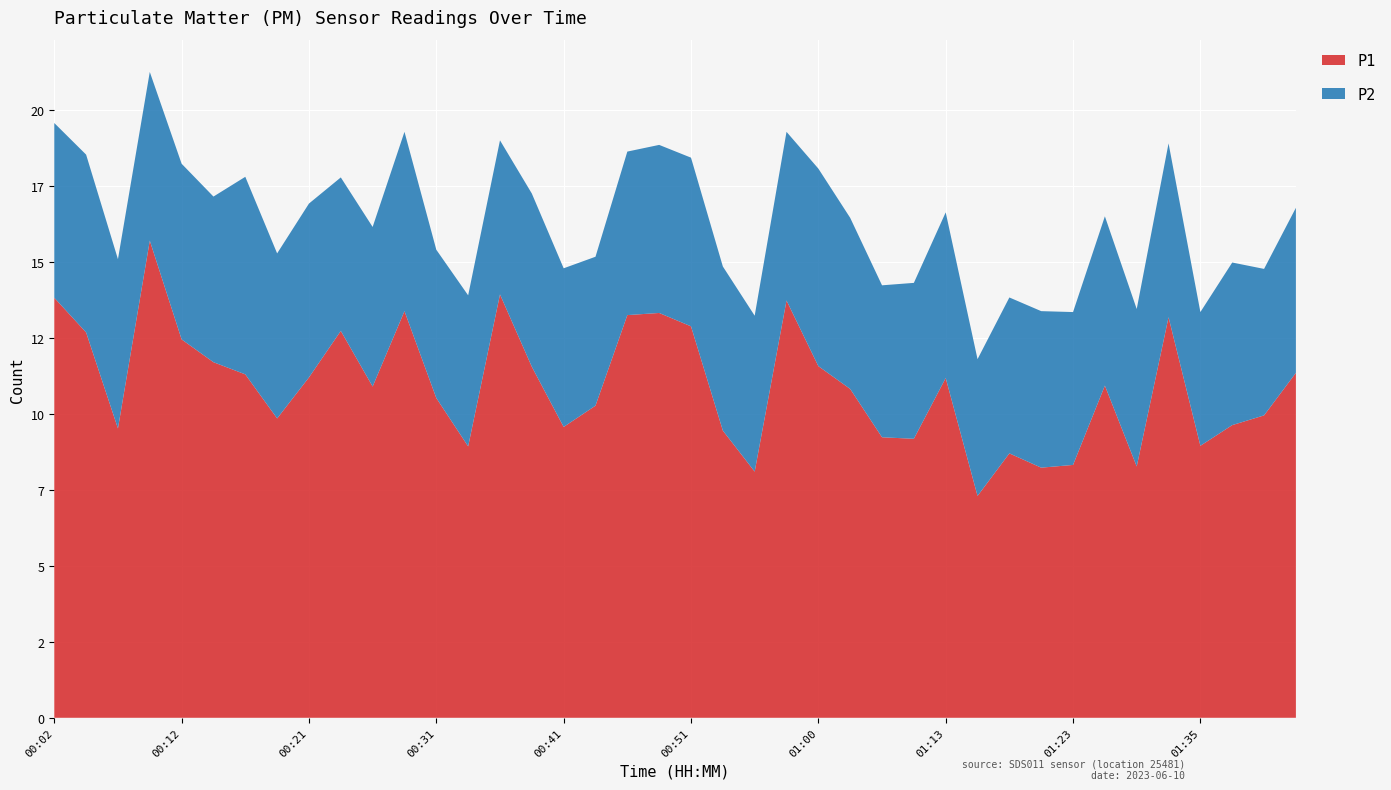

Reading right to left, transcribe all the data shown in this chart.

P1: 01:43=11.3	01:40=9.9	01:38=9.6	01:35=8.9	01:33=13.2	01:30=8.3	01:26=10.9	01:23=8.3	01:20=8.2	01:18=8.7	01:15=7.3	01:13=11.2	01:11=9.2	01:05=9.2	01:03=10.8	01:00=11.6	00:58=13.7	00:56=8.1	00:53=9.4	00:51=12.9	00:48=13.3	00:46=13.2	00:43=10.3	00:41=9.6	00:38=11.6	00:36=13.9	00:34=8.9	00:31=10.5	00:29=13.4	00:26=10.9	00:24=12.7	00:21=11.2	00:19=9.8	00:16=11.3	00:14=11.7	00:12=12.4	00:09=15.7	00:07=9.5	00:04=12.7	00:02=13.8
P2: 01:43=5.4	01:40=4.8	01:38=5.3	01:35=4.4	01:33=5.7	01:30=5.2	01:26=5.6	01:23=5.0	01:20=5.2	01:18=5.1	01:15=4.5	01:13=5.5	01:11=5.1	01:05=5.0	01:03=5.6	01:00=6.5	00:58=5.5	00:56=5.1	00:53=5.4	00:51=5.5	00:48=5.5	00:46=5.4	00:43=4.9	00:41=5.2	00:38=5.7	00:36=5.1	00:34=5.0	00:31=4.9	00:29=5.9	00:26=5.2	00:24=5.0	00:21=5.7	00:19=5.4	00:16=6.5	00:14=5.5	00:12=5.8	00:09=5.5	00:07=5.6	00:04=5.8	00:02=5.8